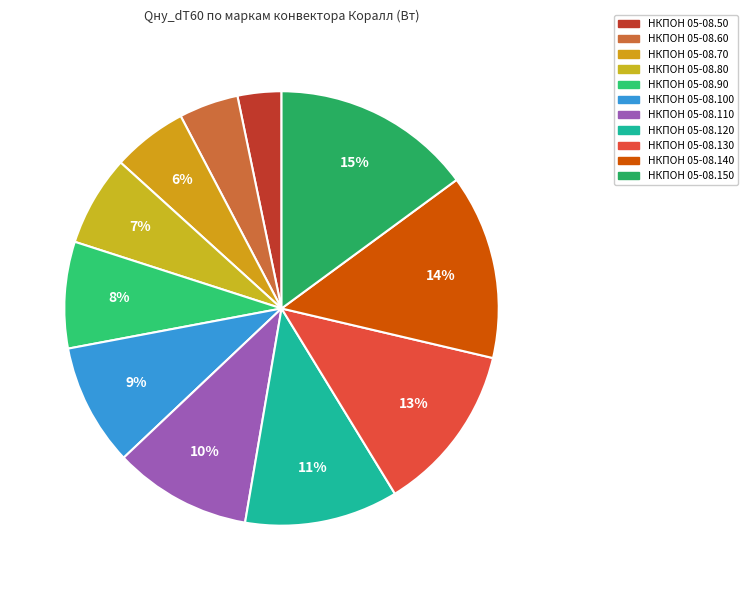

To the nearest percent, what is the combined percentage of НКПОН 05-08.120 and НКПОН 05-08.100?

21%